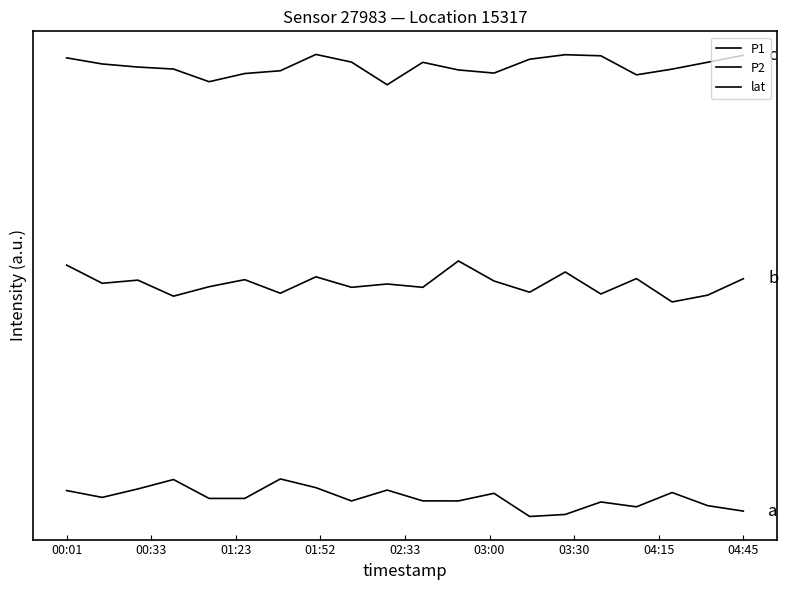

Does the chart have visible grid lines?

No